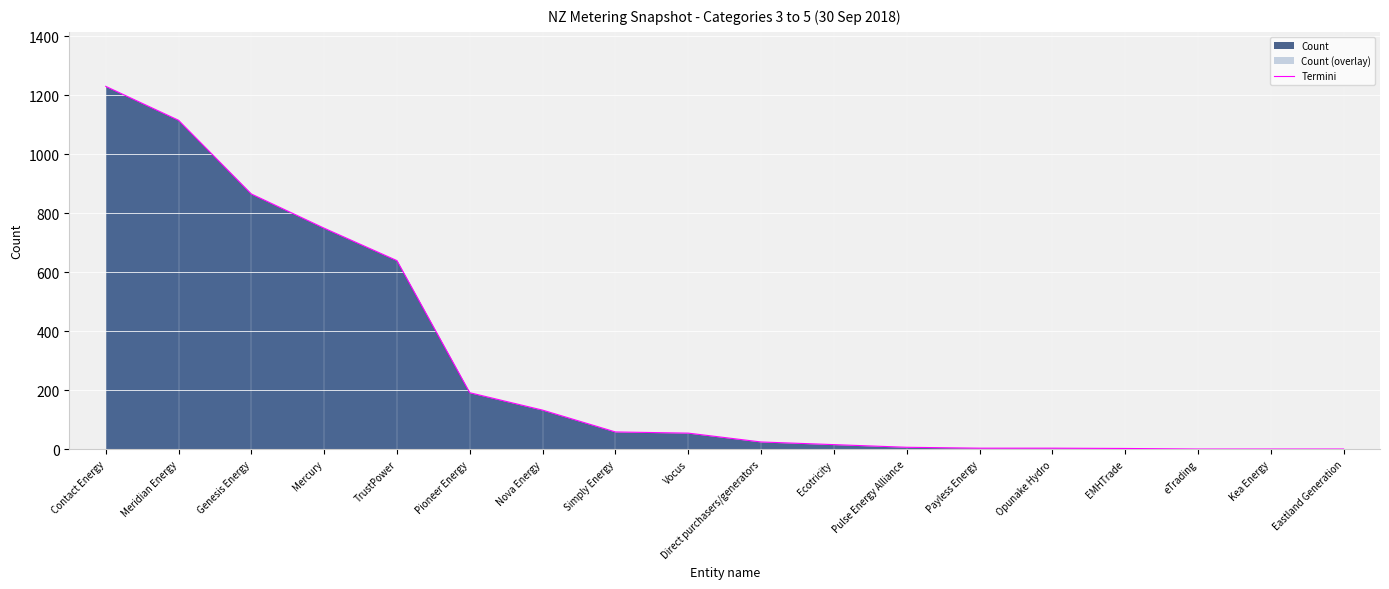

What position from the left is Genesis Energy?

3